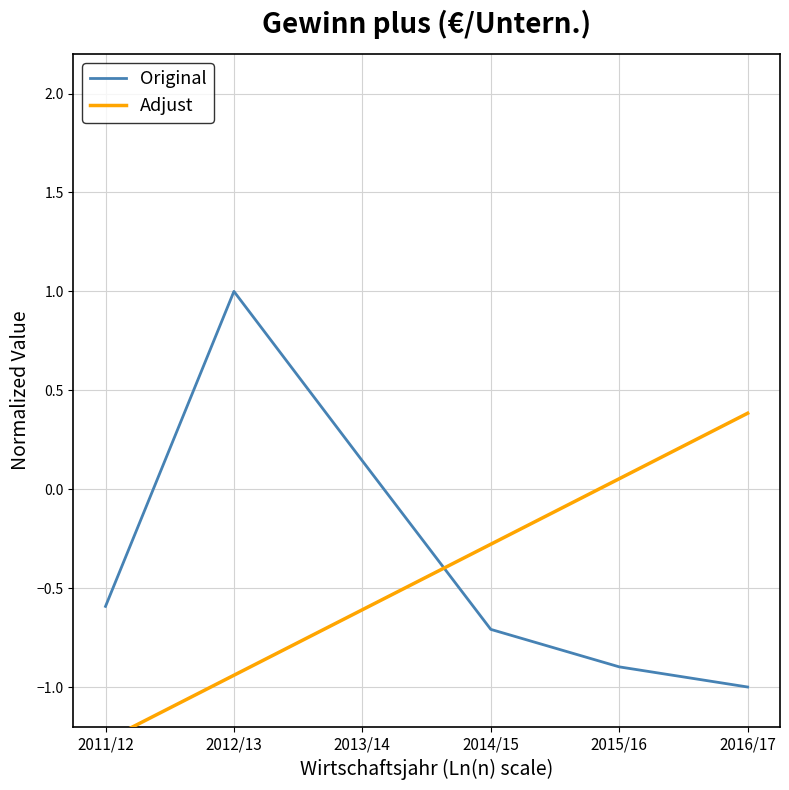

How many interior local peaks does the Original series have?

1